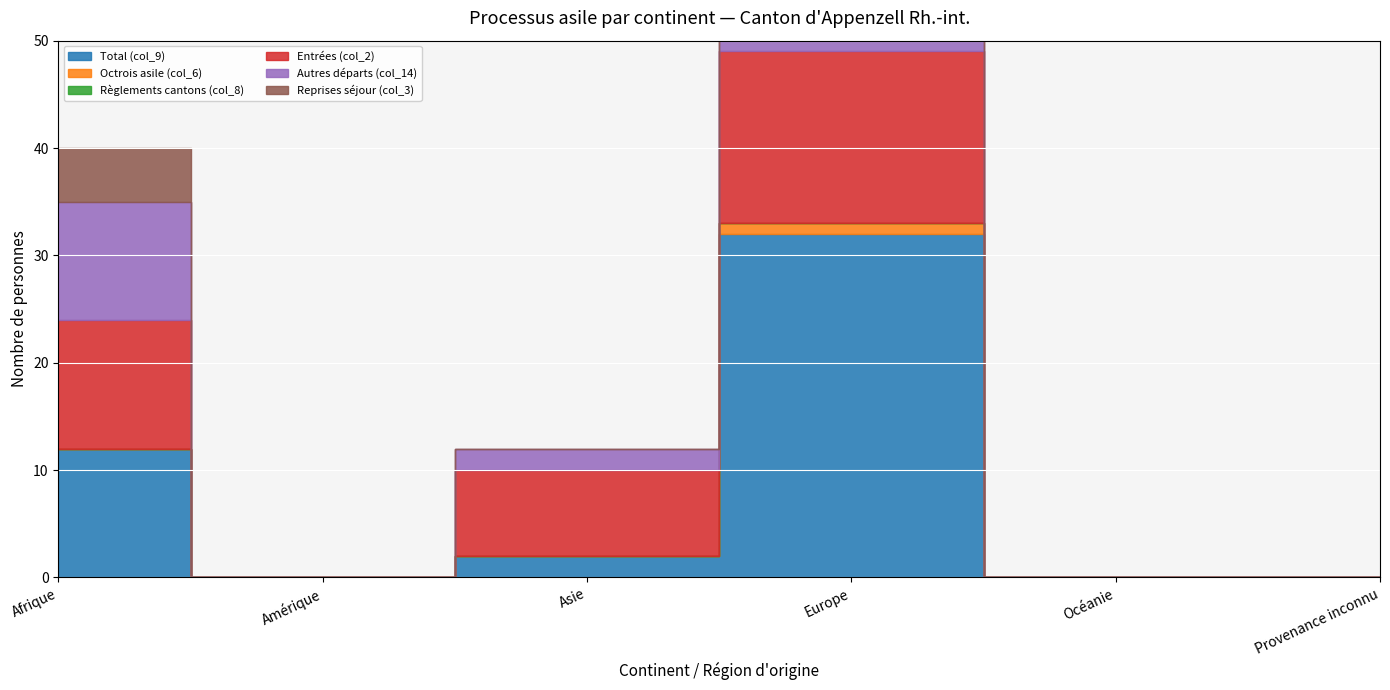

What is the difference between the highest and lowest values at Europe?

32